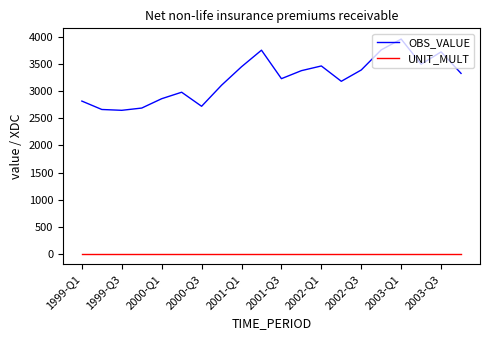

True or false: UNIT_MULT and OBS_VALUE cross at least once.

False